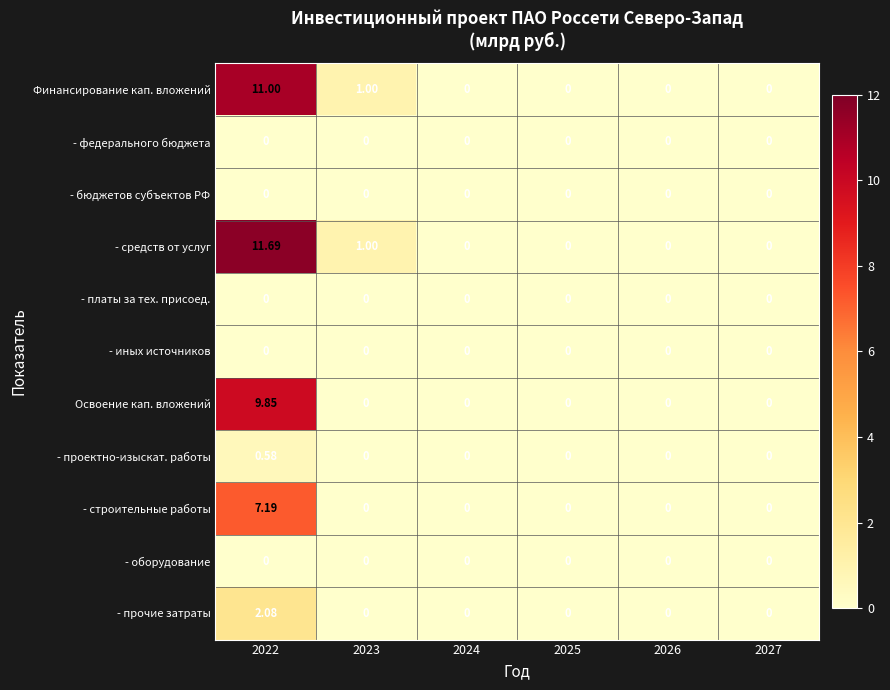

What is the total value across all series at 2023?

2.0